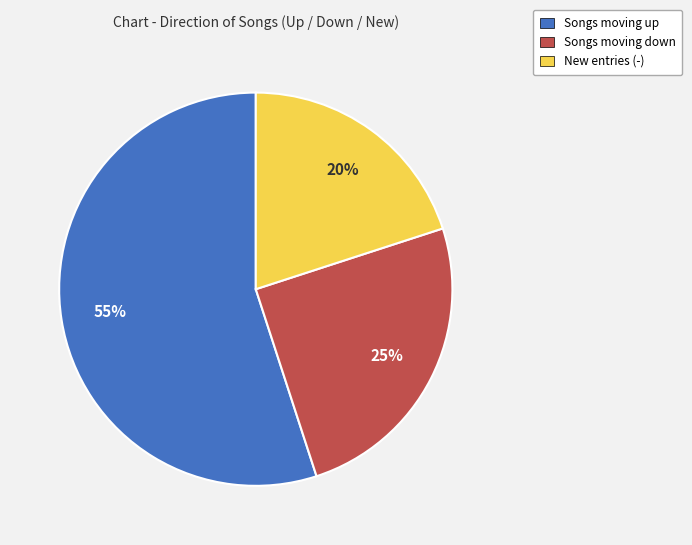

To the nearest percent, what is the average slice percentage?

33%